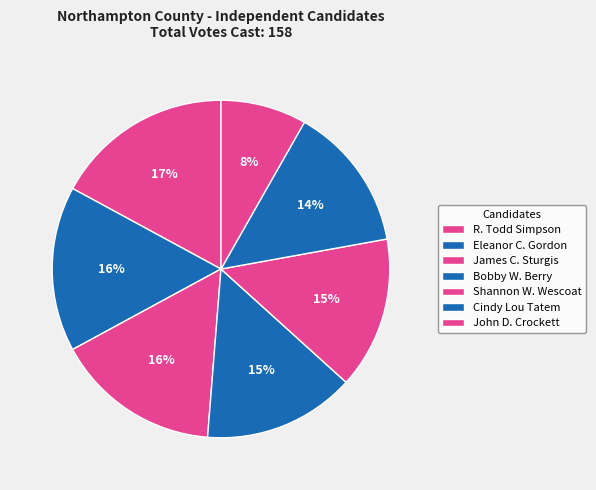

Combined, what portion of the pie is Cindy Lou Tatem and R. Todd Simpson?

31.0%